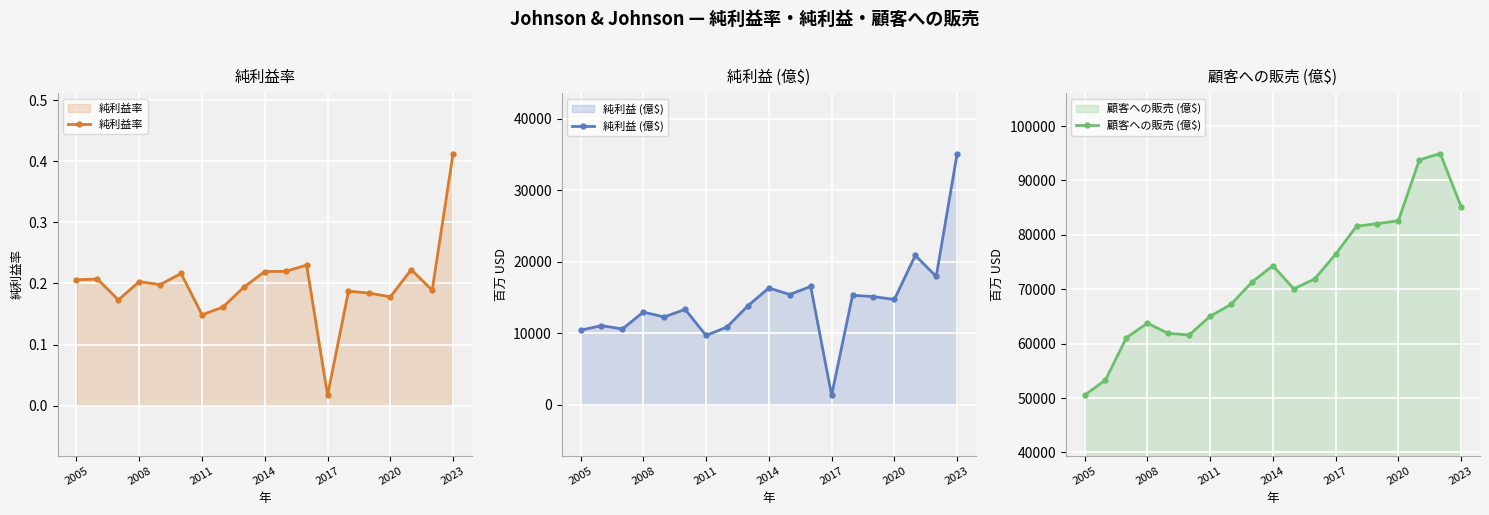

What is the average value of the 純利益 (億$) series?

14401